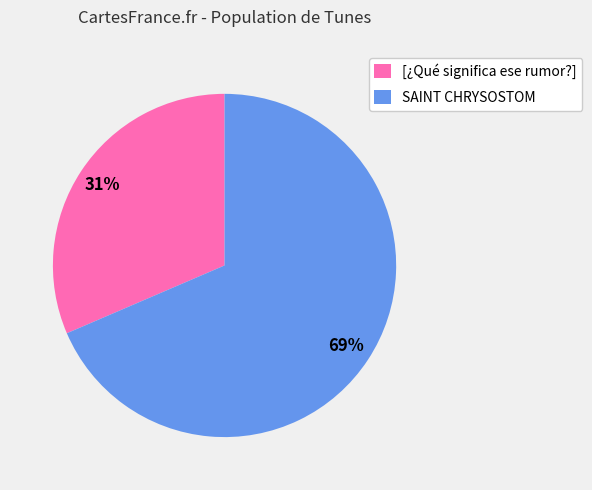

Which slice represents more than half of the pie?

SAINT CHRYSOSTOM